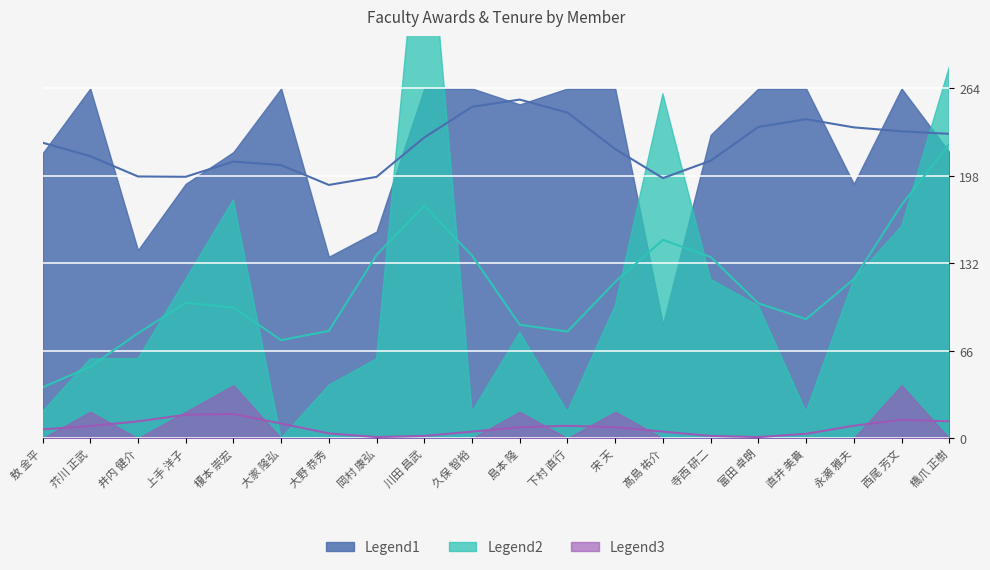

Reading left to right, list all the values displayed in this chart.

在籍月数: 敖 金平=215	芥川 正武=264	井内 健介=142	上手 洋子=192	榎本 崇宏=216	大家 隆弘=264	大野 恭秀=137	岡村 康弘=156	川田 昌武=264	久保 智裕=264	島本 隆=252	下村 直行=264	宋 天=264	髙島 祐介=86	寺西 研二=229	富田 卓朗=264	直井 美貴=264	永瀬 雅夫=192	西尾 芳文=264	橋爪 正樹=216
賞合計: 敖 金平=1	芥川 正武=3	井内 健介=3	上手 洋子=6	榎本 崇宏=9	大家 隆弘=0	大野 恭秀=2	岡村 康弘=3	川田 昌武=22	久保 智裕=1	島本 隆=4	下村 直行=1	宋 天=5	髙島 祐介=13	寺西 研二=6	富田 卓朗=5	直井 美貴=1	永瀬 雅夫=6	西尾 芳文=8	橋爪 正樹=14
賞2015: 敖 金平=0	芥川 正武=1	井内 健介=0	上手 洋子=1	榎本 崇宏=2	大家 隆弘=0	大野 恭秀=0	岡村 康弘=0	川田 昌武=0	久保 智裕=0	島本 隆=1	下村 直行=0	宋 天=1	髙島 祐介=0	寺西 研二=0	富田 卓朗=0	直井 美貴=0	永瀬 雅夫=0	西尾 芳文=2	橋爪 正樹=0
賞2018: 敖 金平=0	芥川 正武=1	井内 健介=1	上手 洋子=0	榎本 崇宏=2	大家 隆弘=0	大野 恭秀=0	岡村 康弘=0	川田 昌武=0	久保 智裕=0	島本 隆=0	下村 直行=0	宋 天=0	髙島 祐介=1	寺西 研二=0	富田 卓朗=0	直井 美貴=1	永瀬 雅夫=0	西尾 芳文=0	橋爪 正樹=3
賞2019: 敖 金平=0	芥川 正武=0	井内 健介=1	上手 洋子=0	榎本 崇宏=0	大家 隆弘=0	大野 恭秀=0	岡村 康弘=0	川田 昌武=0	久保 智裕=0	島本 隆=0	下村 直行=0	宋 天=0	髙島 祐介=3	寺西 研二=0	富田 卓朗=0	直井 美貴=0	永瀬 雅夫=0	西尾 芳文=0	橋爪 正樹=2